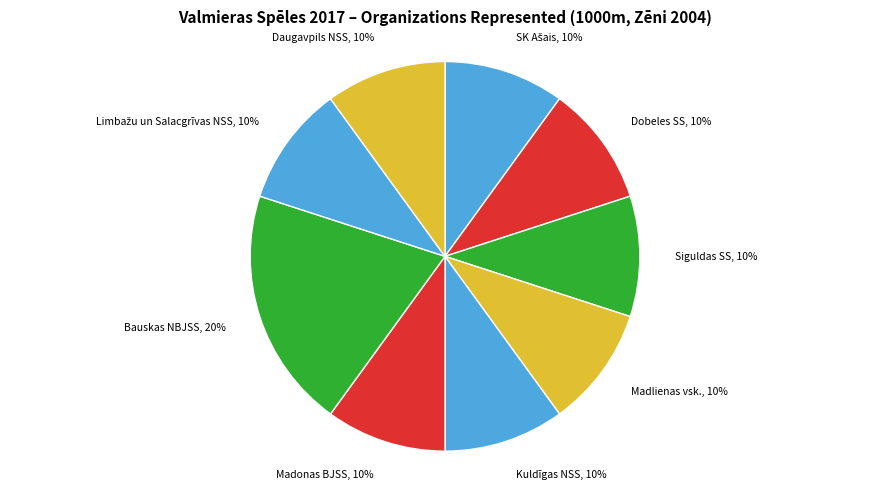

Is it true that Madonas BJSS is 10% of the pie?

True